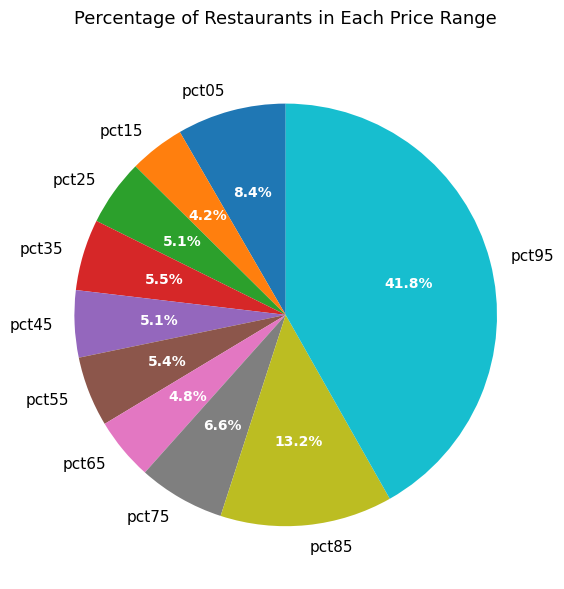

Which slice is the smallest?

pct15